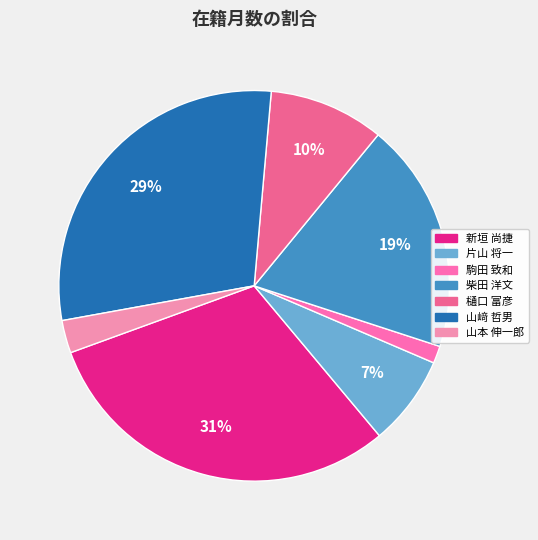

To the nearest percent, what is the combined percentage of 柴田 洋文 and 樋口 富彦?

29%